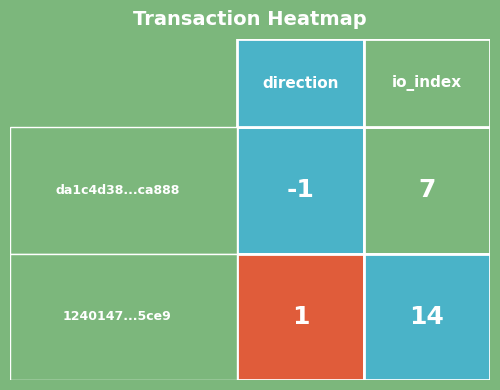

True or false: 1240147139ea3fb458d06c9ab81fe2469305ce9 has a value of 1 at direction.

False